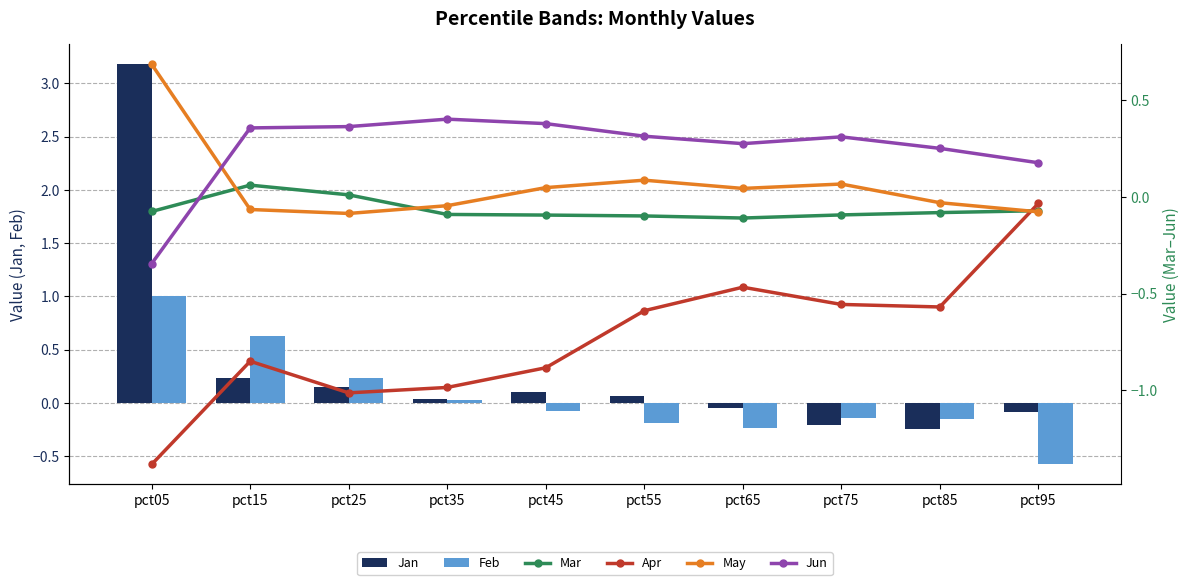

The May series shows 0.1 at pct75. True or false?

True